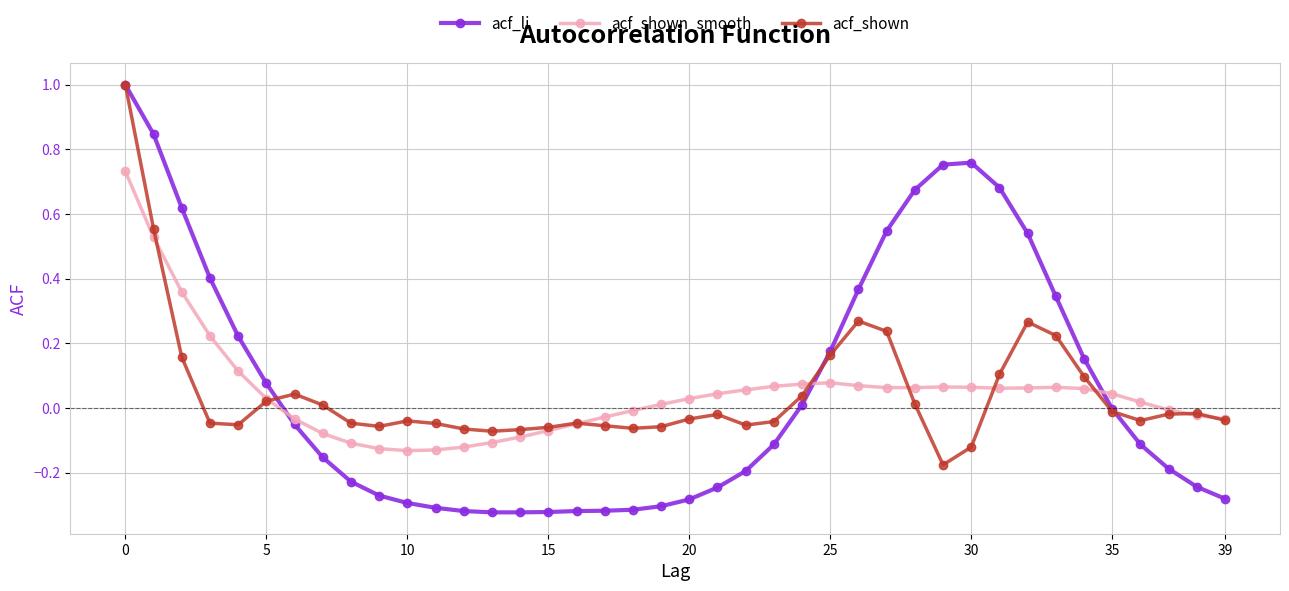

True or false: acf_shown_smooth has more than 2 interior local peaks.

True